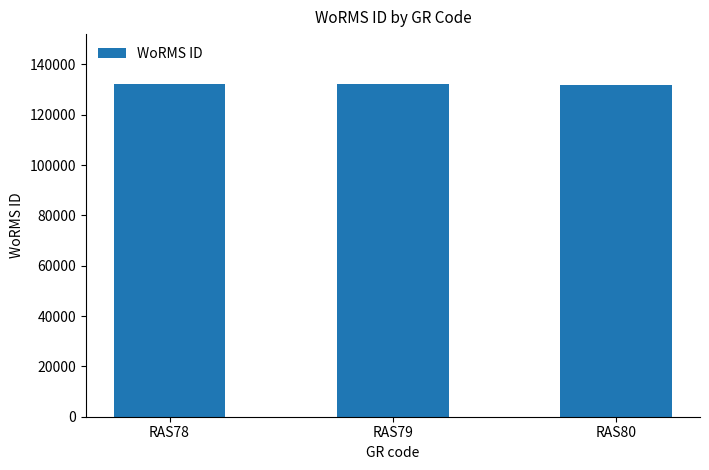

What is the ratio of the value at RAS78 to the value at RAS79?

1.0